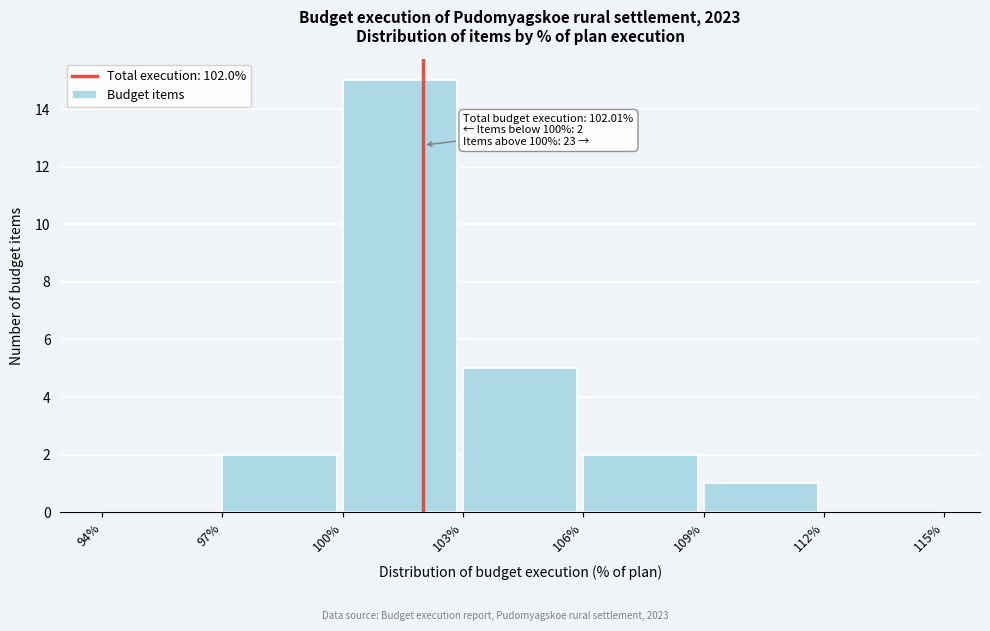

Which range on the x-axis has the tallest bar?

100% to 103%